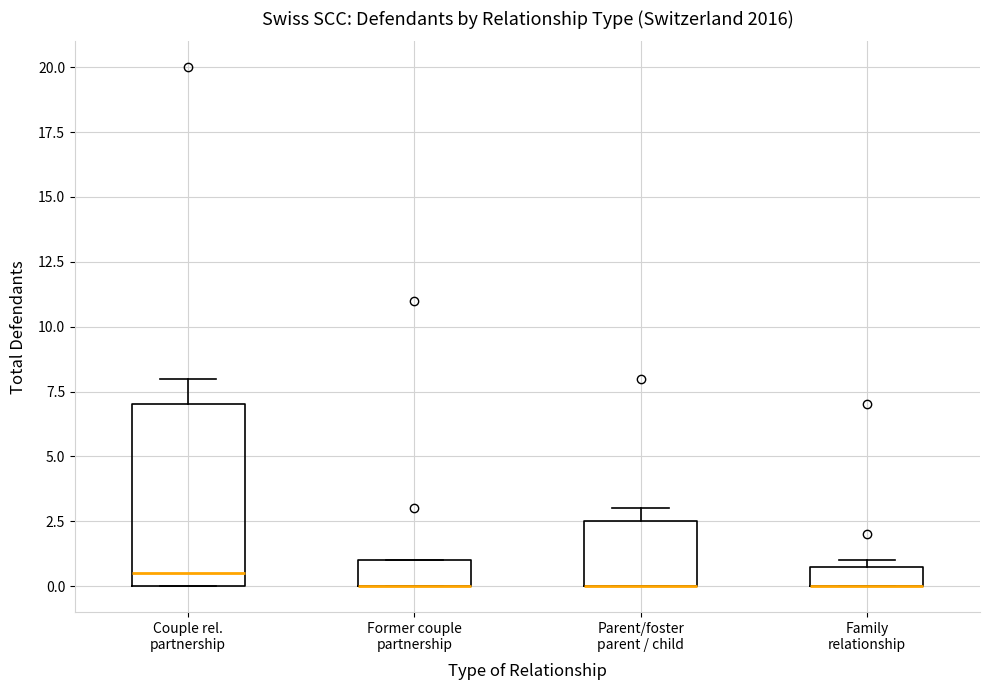

Where is the upper edge of the box for Former couple partnership on the y-axis? The values are not printed on the chart, so give them approximately, as read against the axis.

1.0